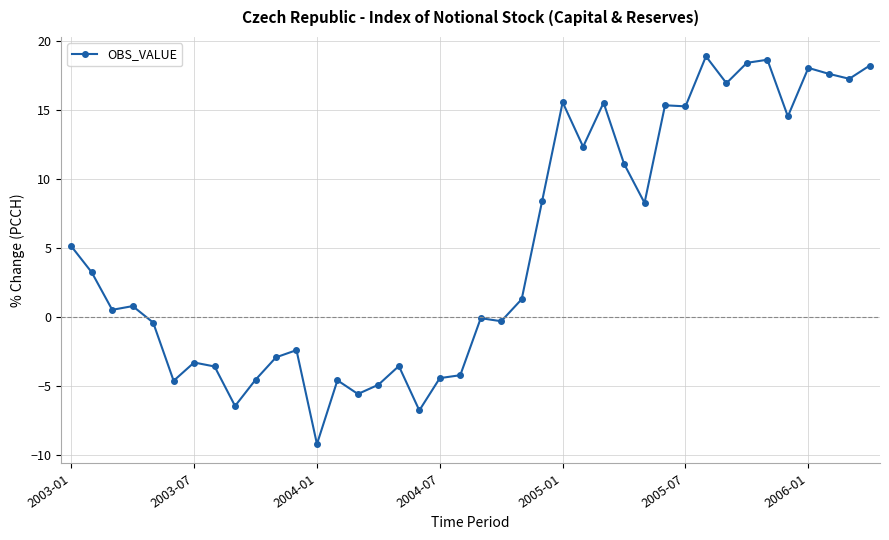

What is the average value?

5.0